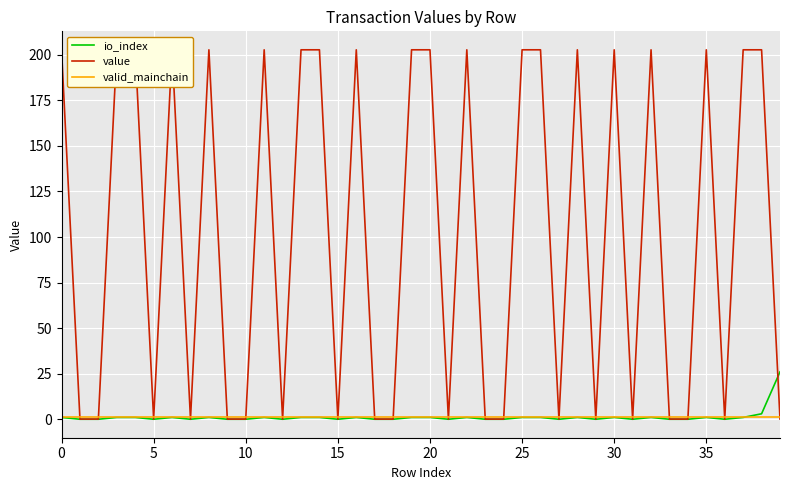

At which category is the sum across all series the highest?

38